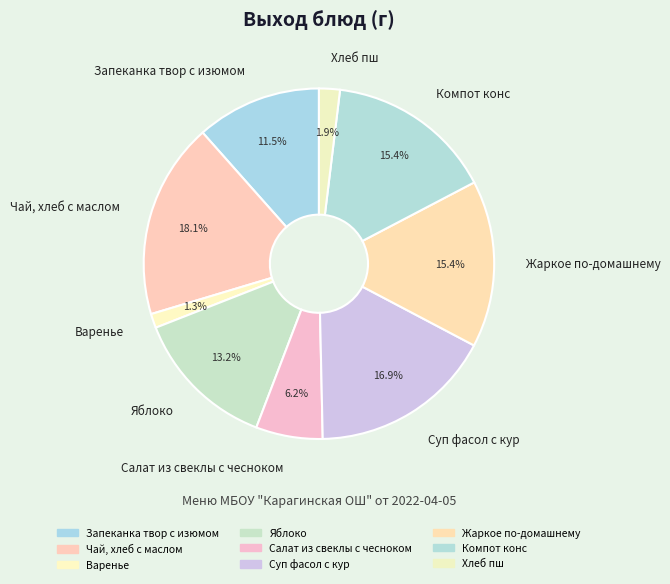

To the nearest percent, what percentage of the pie is Яблоко?

13%